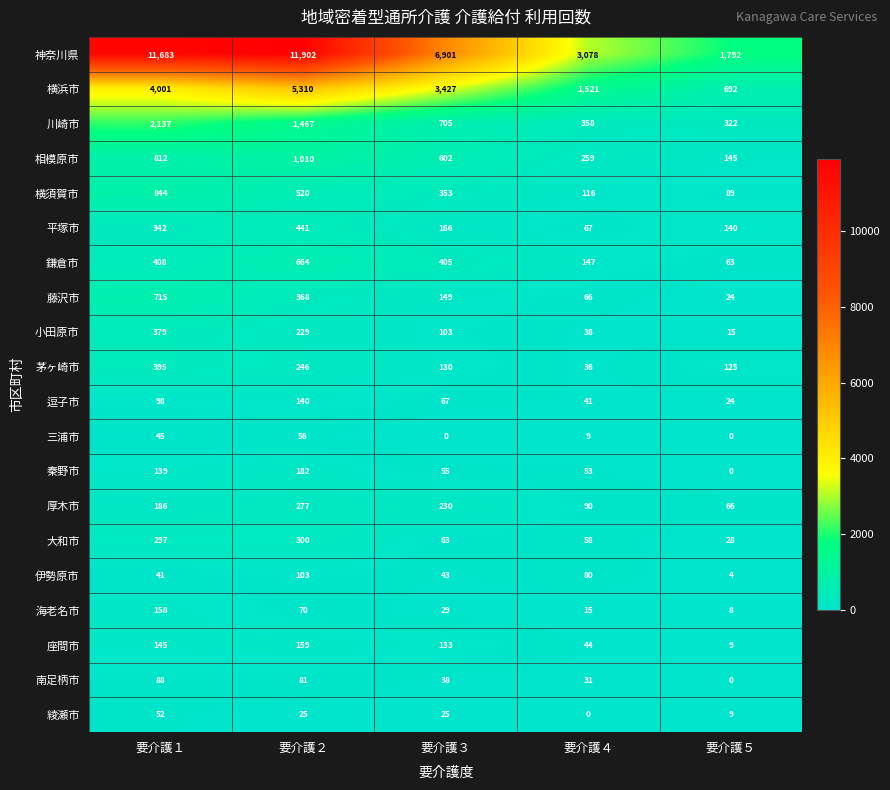

At which label does 横浜市 reach its peak?

要介護２